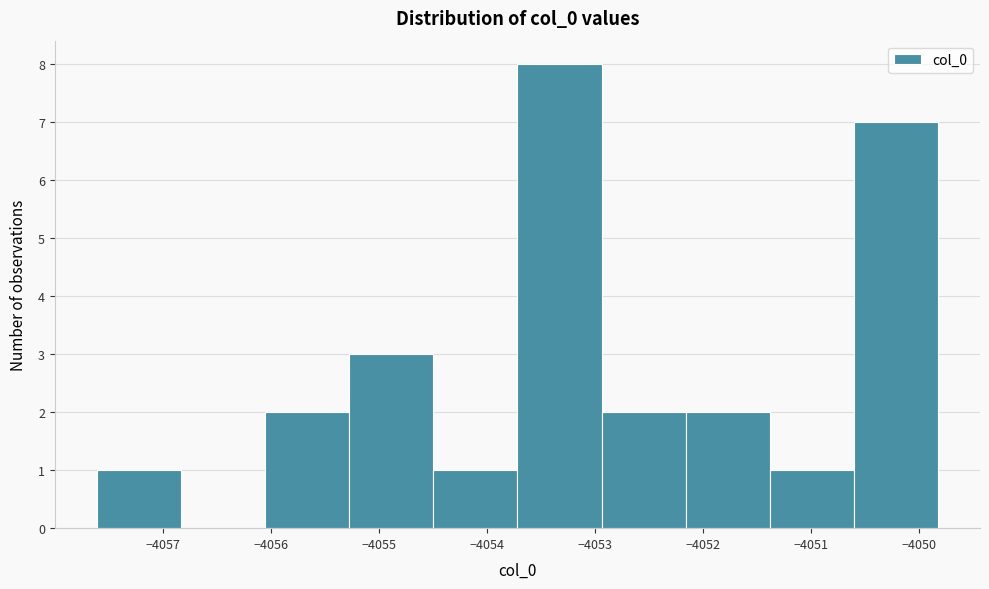

Reading left to right, list every bar in this chart as the range it spans on the x-axis followed by its height. Neither the bar edges nor the heights are printed on the chart, so give them approximately, as read against the axes.

-4057.6 to -4056.8: 1
-4056.8 to -4056.1: 0
-4056.1 to -4055.3: 2
-4055.3 to -4054.5: 3
-4054.5 to -4053.7: 1
-4053.7 to -4052.9: 8
-4052.9 to -4052.2: 2
-4052.2 to -4051.4: 2
-4051.4 to -4050.6: 1
-4050.6 to -4049.8: 7